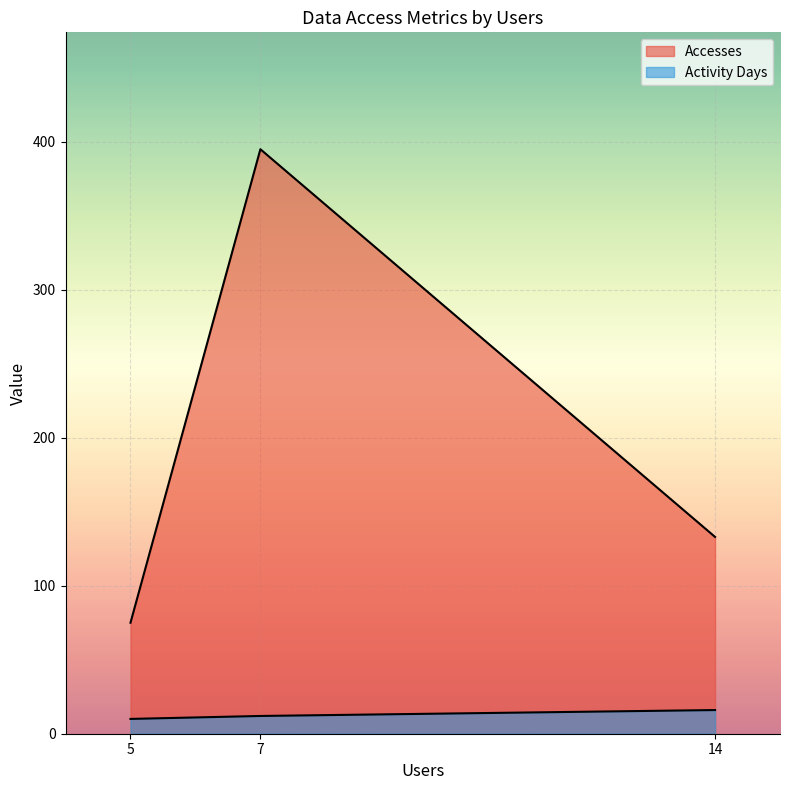

Where is Accesses nearest to the value 235?

14